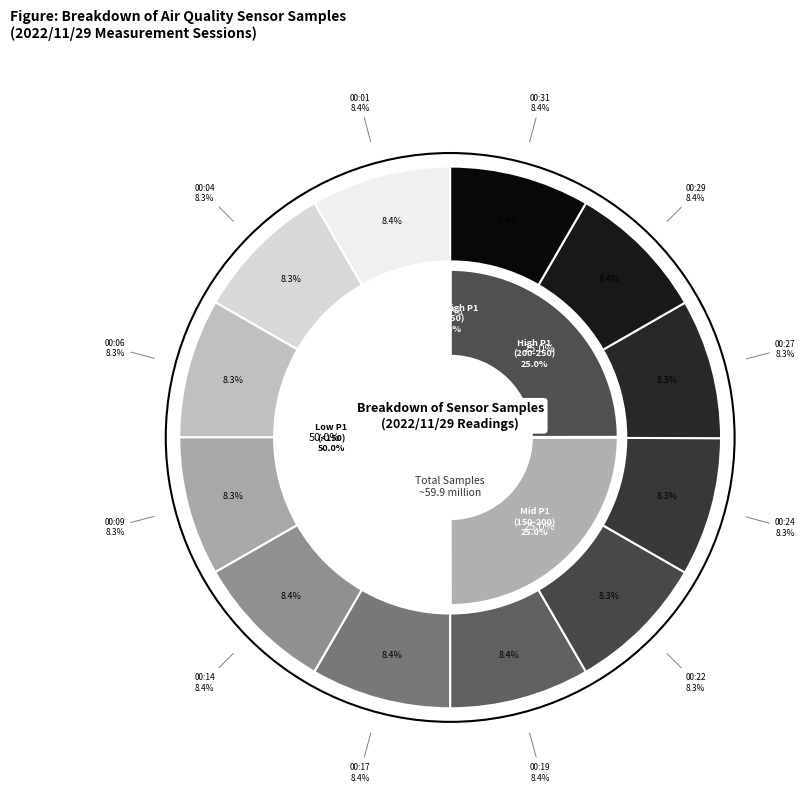

Is there a majority slice in this chart?

No